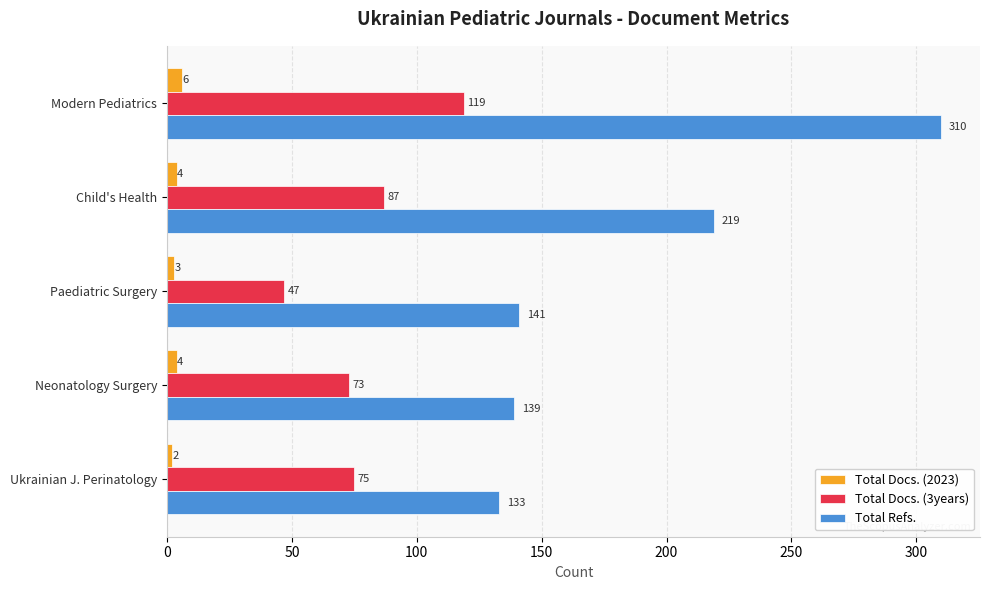

What is the average value of the Total Docs. (3years) series?

80